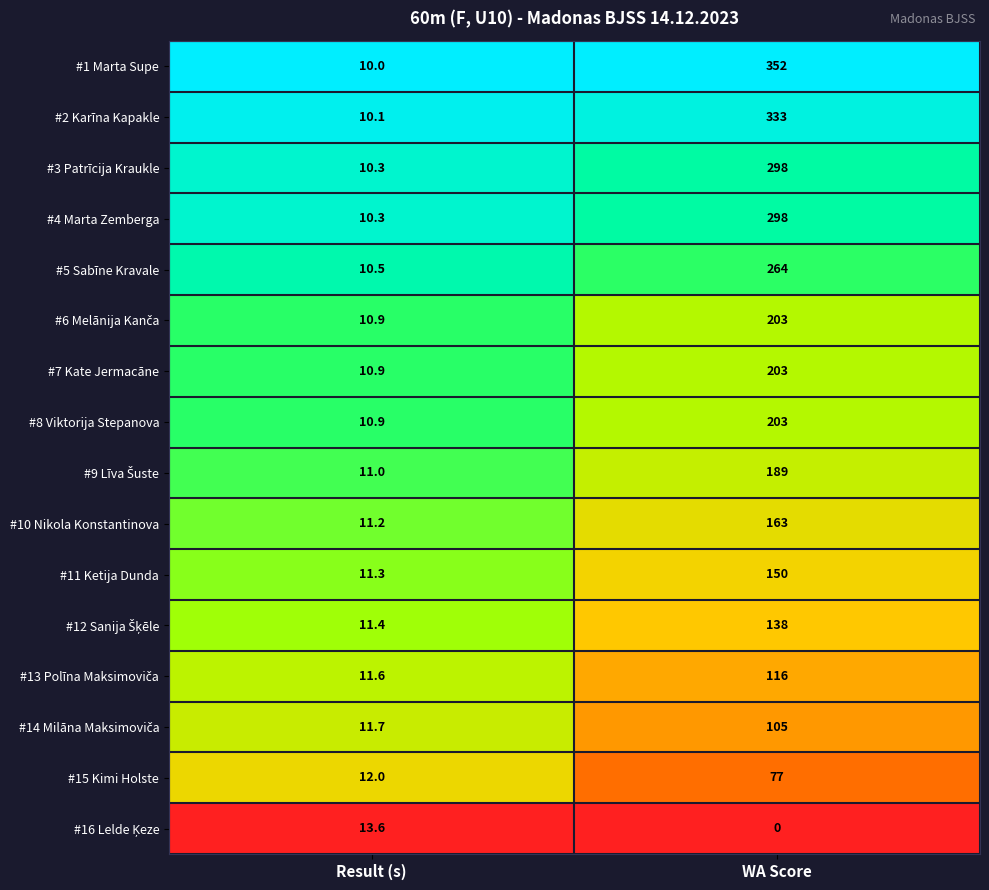

What is the difference between the highest and lowest values at Result (s)?

3.6